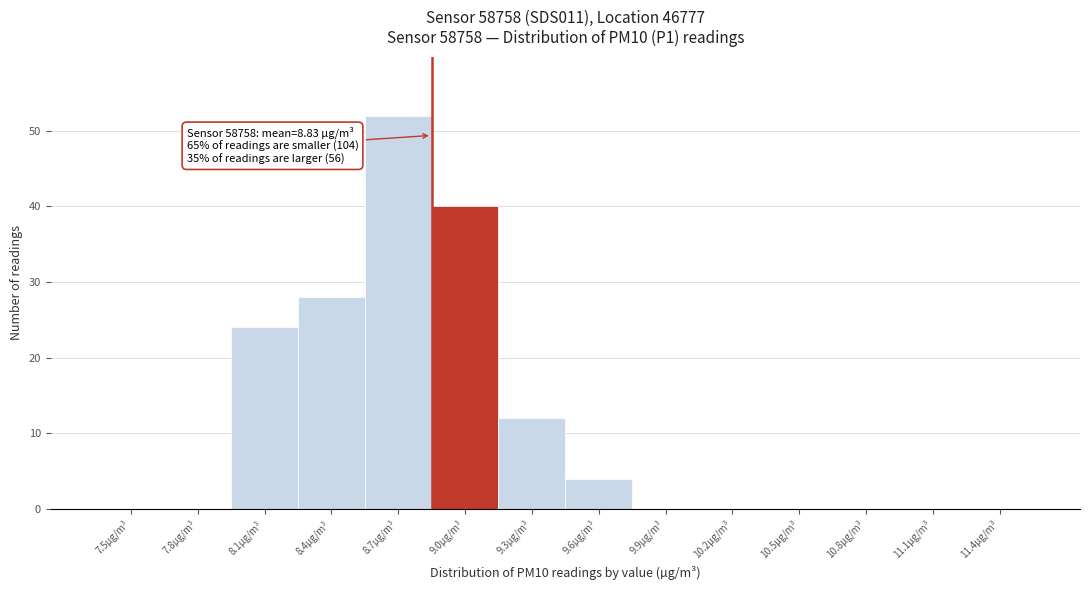

Reading left to right, transcribe all the data shown in this chart.

7.5µg/m³=0	7.8µg/m³=0	8.1µg/m³=24	8.4µg/m³=28	8.7µg/m³=52	9.0µg/m³=40	9.3µg/m³=12	9.6µg/m³=4	9.9µg/m³=0	10.2µg/m³=0	10.5µg/m³=0	10.8µg/m³=0	11.1µg/m³=0	11.4µg/m³=0